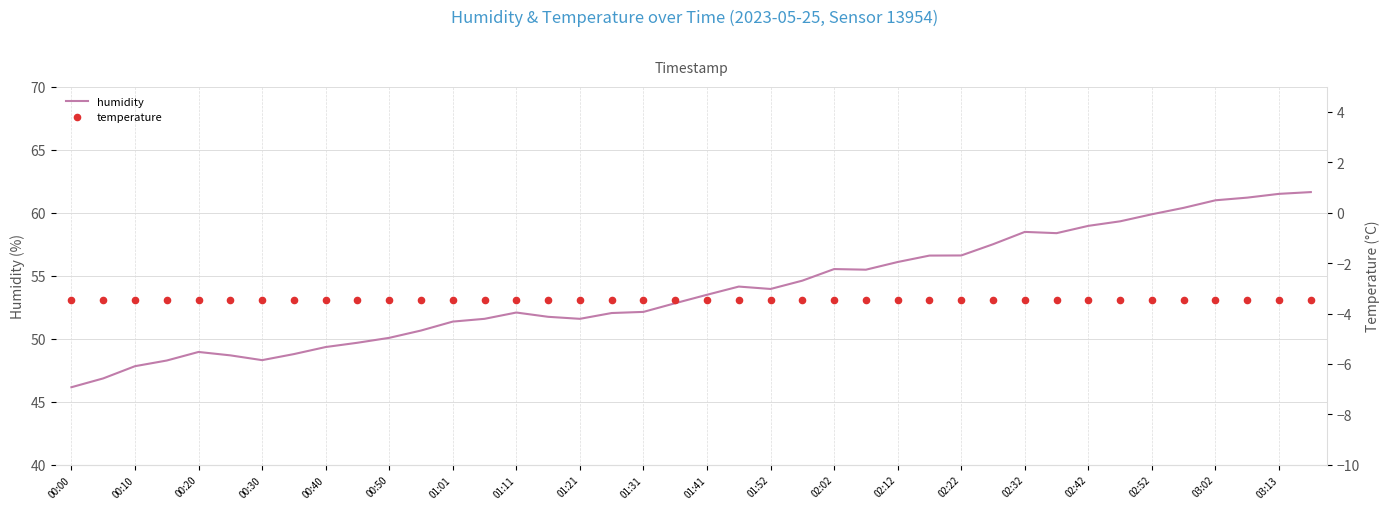

Which series has the largest total across all categories?

humidity